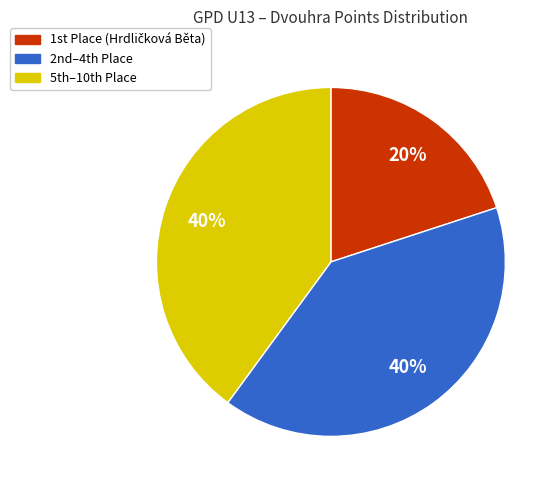

To the nearest percent, what is the difference between the largest and smallest slice percentages?

20%